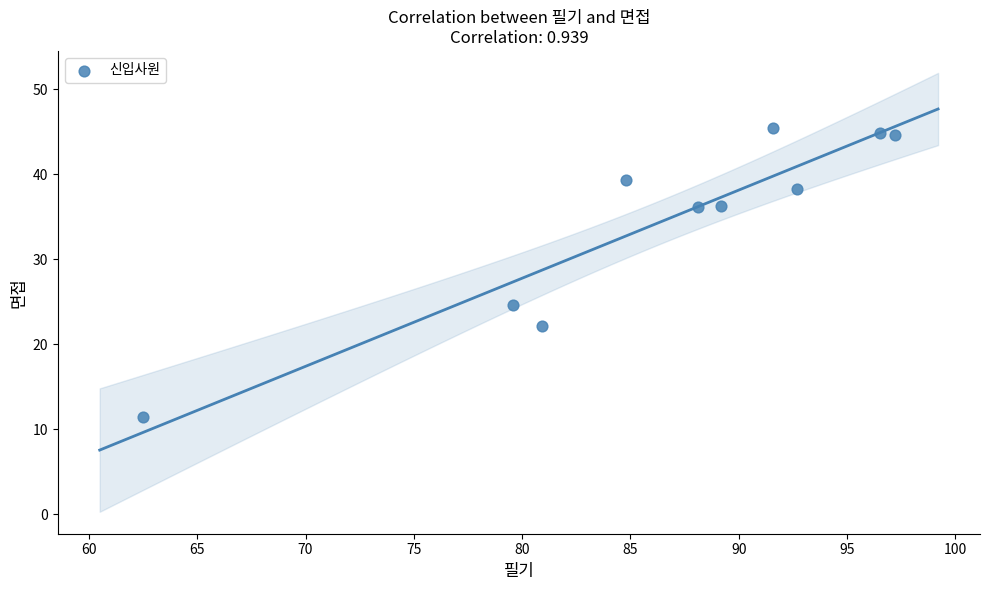

What Y value in the scatter plot is closest to 28?

24.6